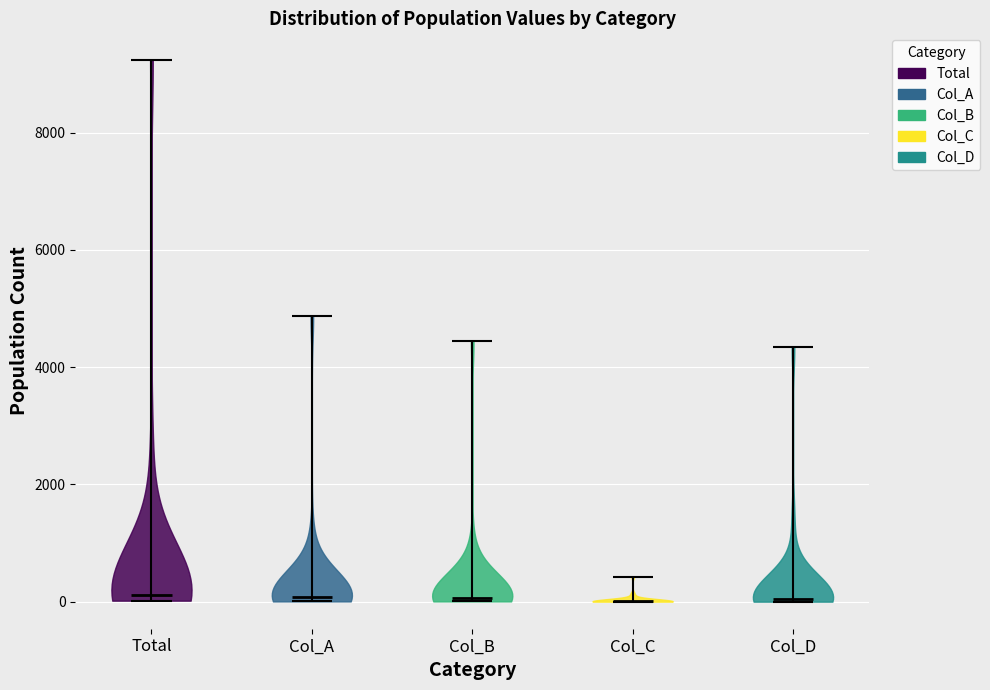

Reading left to right, read every violin against the y-axis: where its median line is, and the lowest and highest points it reaches. The values are not printed on the chart, so give them approximately, as read against the axis.

Total: median line 200, lowest point 0, highest point 9200
Col_A: median line 0, lowest point 0, highest point 4800
Col_B: median line 0, lowest point 0, highest point 4400
Col_C: median line 0, lowest point 0, highest point 400
Col_D: median line 0, lowest point 0, highest point 4400